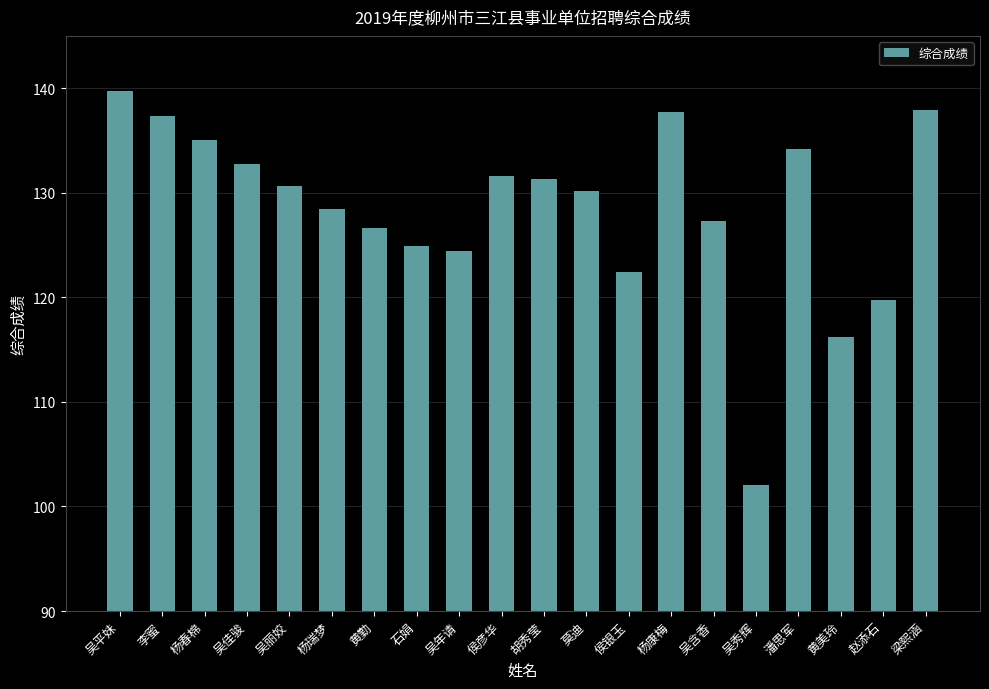

Reading left to right, transcribe all the data shown in this chart.

139.7	137.3	135.1	132.7	130.6	128.5	126.7	124.9	124.5	131.6	131.3	130.2	122.4	137.7	127.3	102.0	134.2	116.2	119.7	137.9